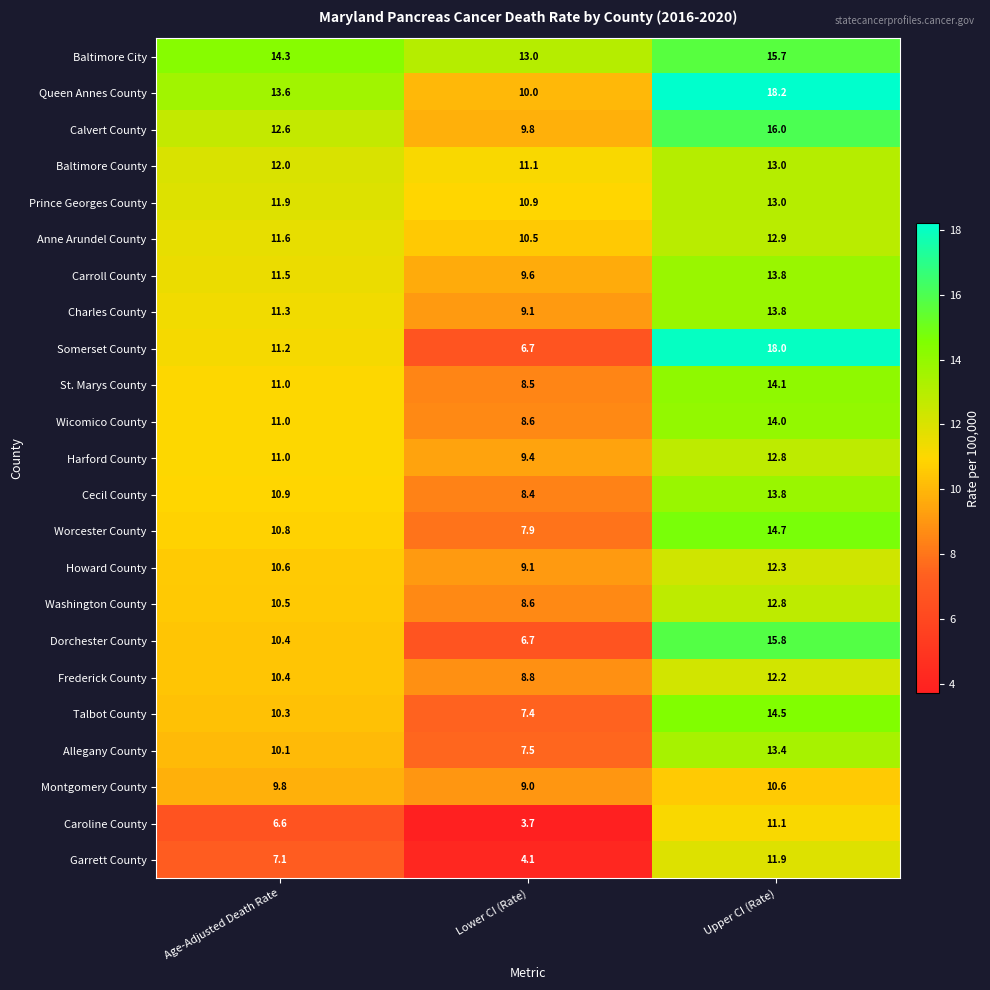

At which label does Prince Georges County first exceed 11?

Age-Adjusted Death Rate